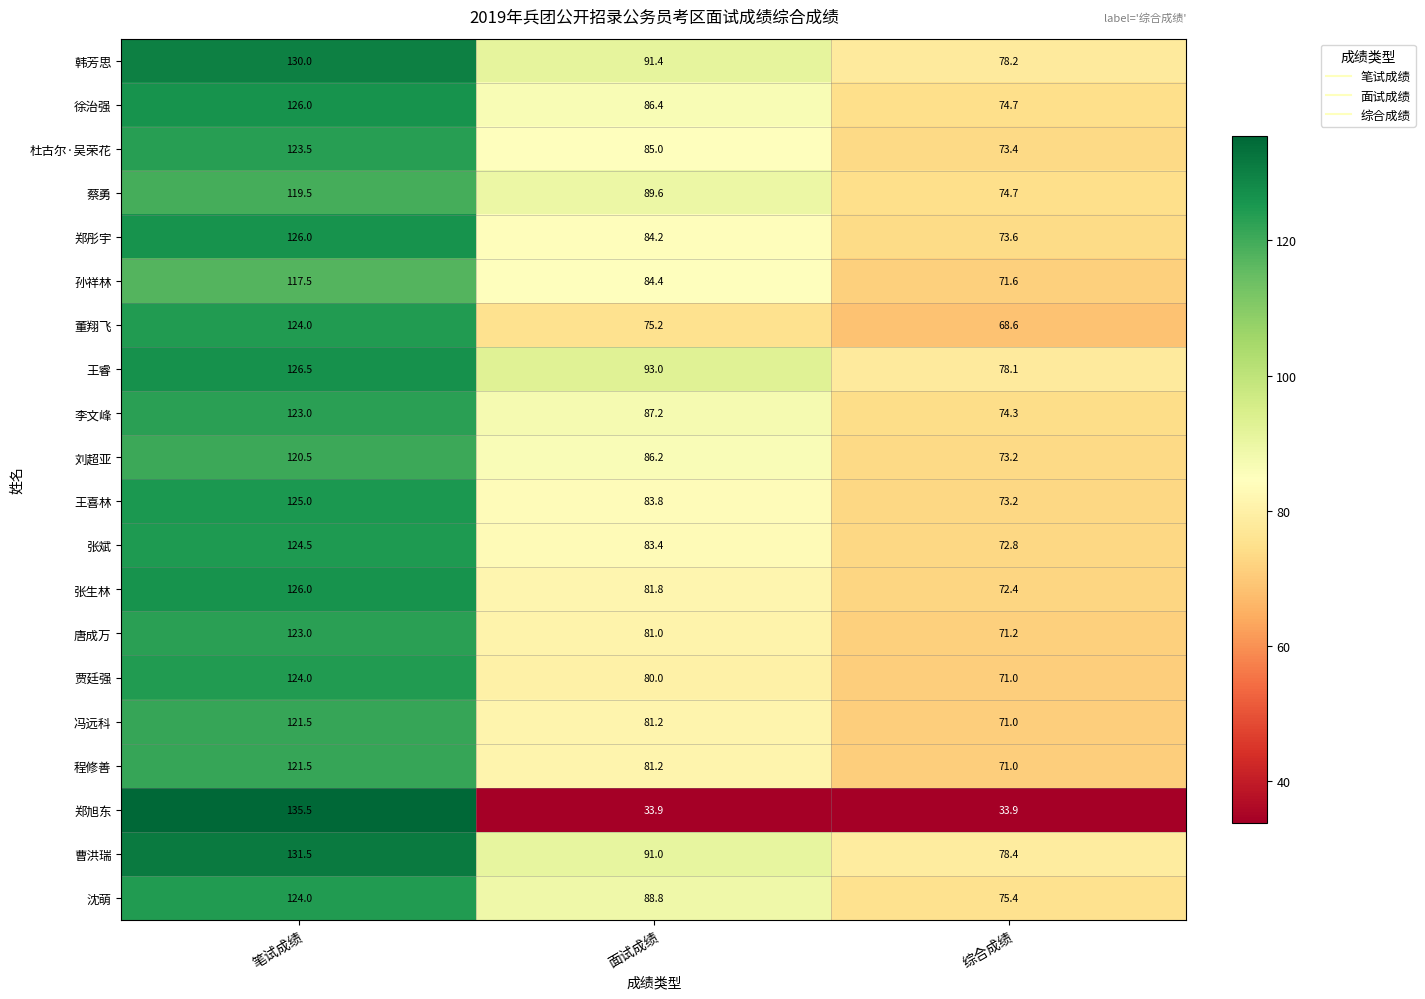

What is the sum of the 曹洪瑞 values at 面试成绩 and 笔试成绩?

222.5